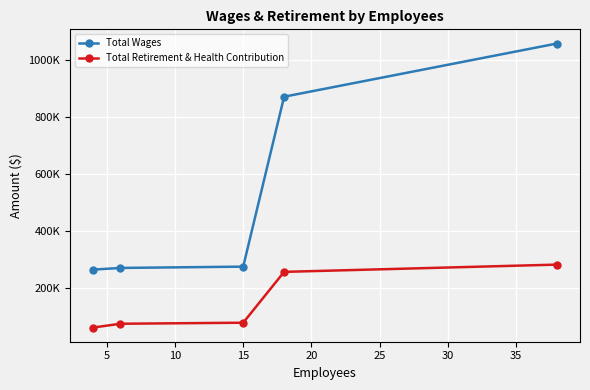

True or false: Total Retirement & Health Contribution and Total Wages intersect in this chart.

False